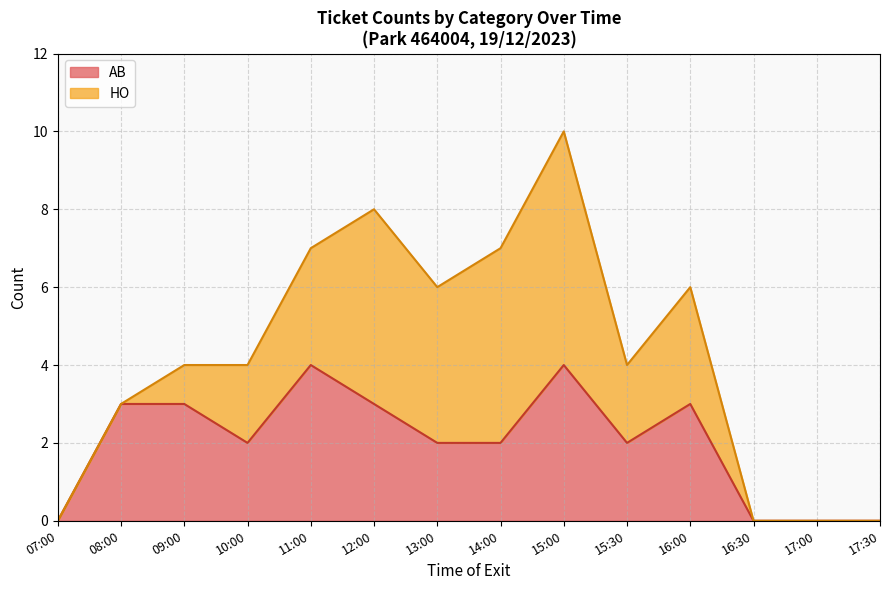

What is the highest value of the AB series?

4